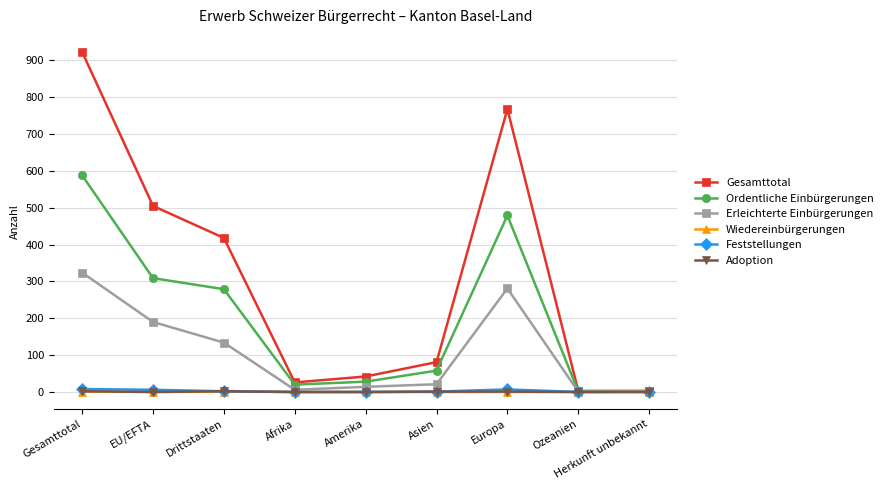

The Feststellungen series shows 0 at Ozeanien. True or false?

True